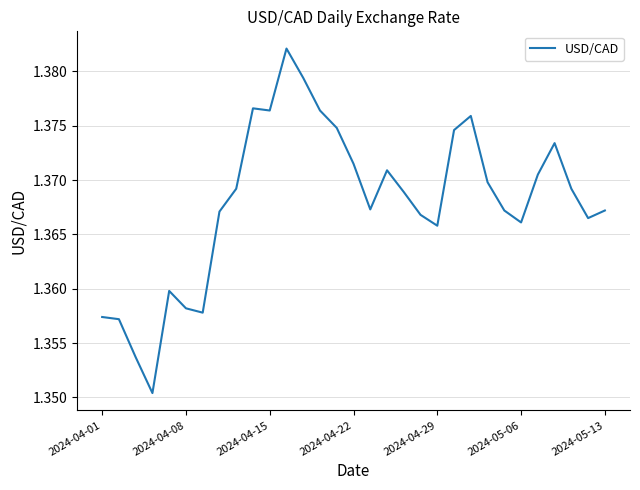

Does the chart have visible grid lines?

Yes